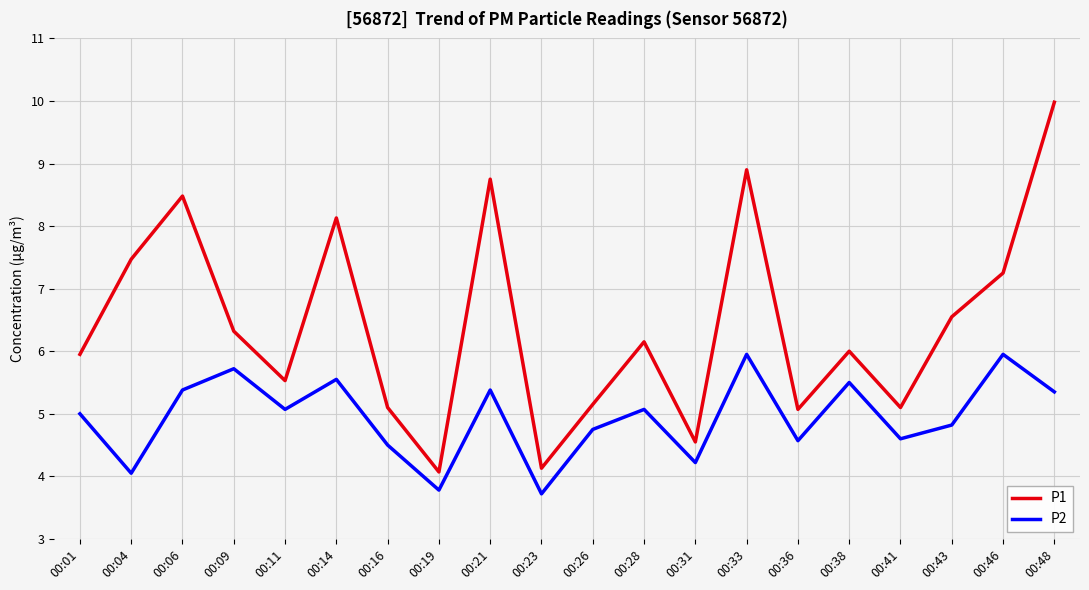

The value of P1 at 00:36 is 8.0. True or false?

False